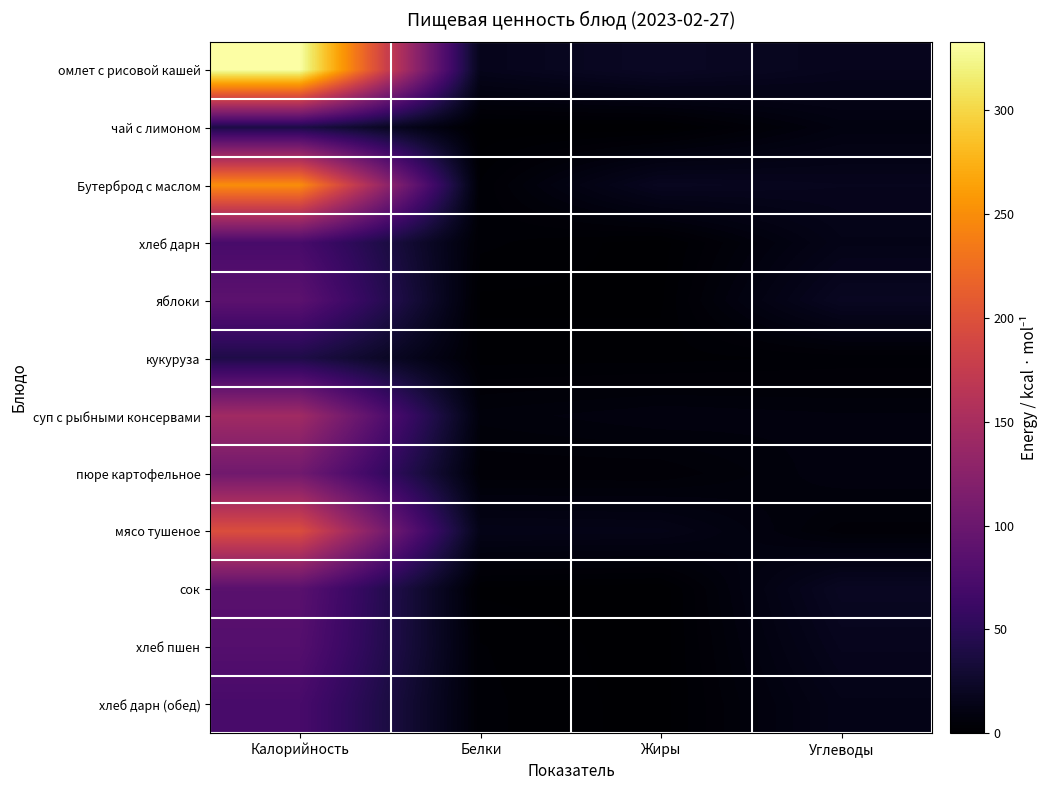

How many data points in омлет с рисовой кашей are less than 22?

2